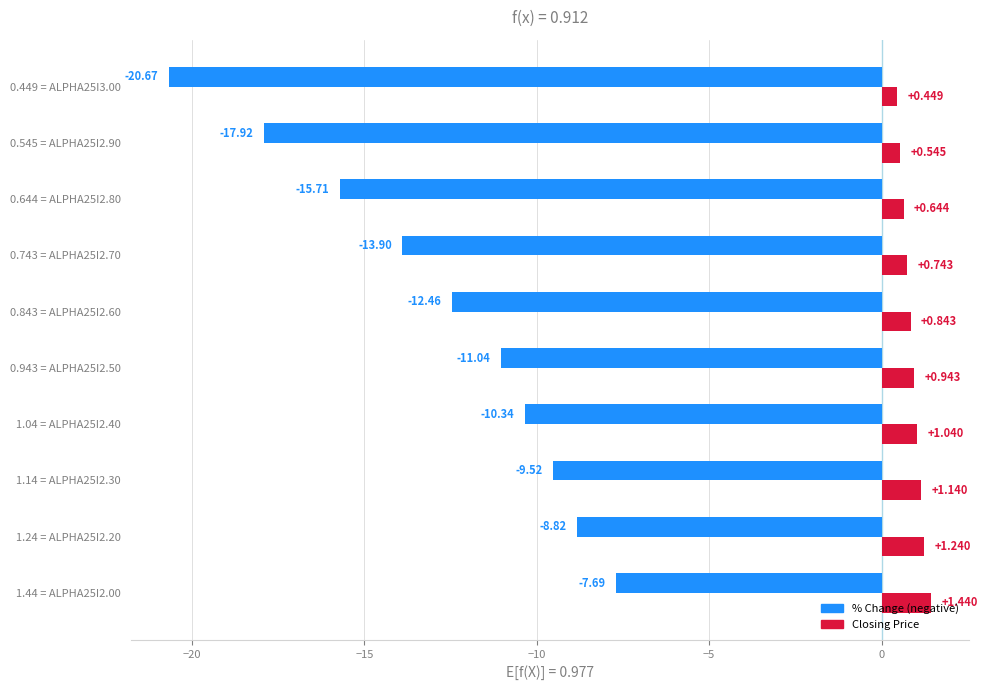

Reading left to right, transcribe all the data shown in this chart.

% Change: -7.7	-8.8	-9.5	-10.3	-11.0	-12.5	-13.9	-15.7	-17.9	-20.7
Closing Price: 1.4	1.2	1.1	1.0	0.9	0.8	0.7	0.6	0.5	0.4